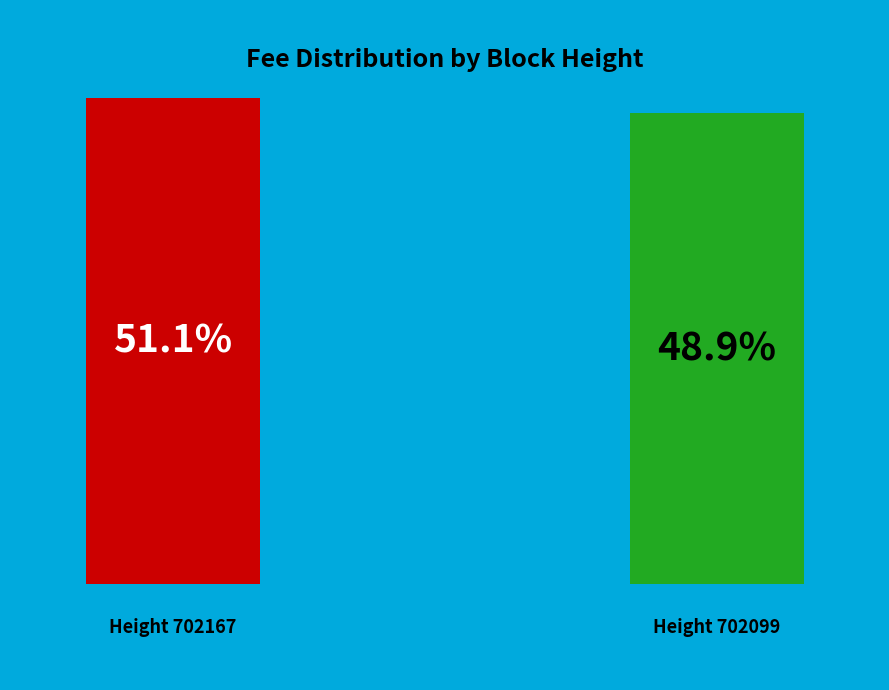

How many segments does this pie chart have?

2